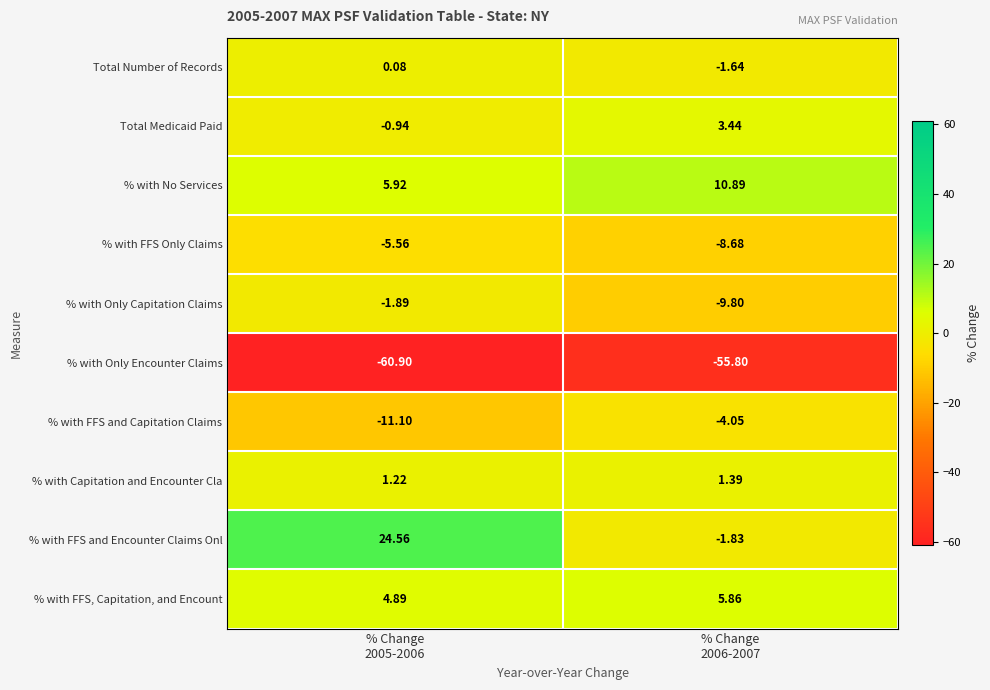

List the series in order of their peak value, lowest first.

% with Only Encounter Claims, % with FFS Only Claims, % with FFS and Capitation Claims, % with Only Capitation Claims, Total Number of Records, % with Capitation and Encounter Cla, Total Medicaid Paid, % with FFS, Capitation, and Encount, % with No Services, % with FFS and Encounter Claims Onl